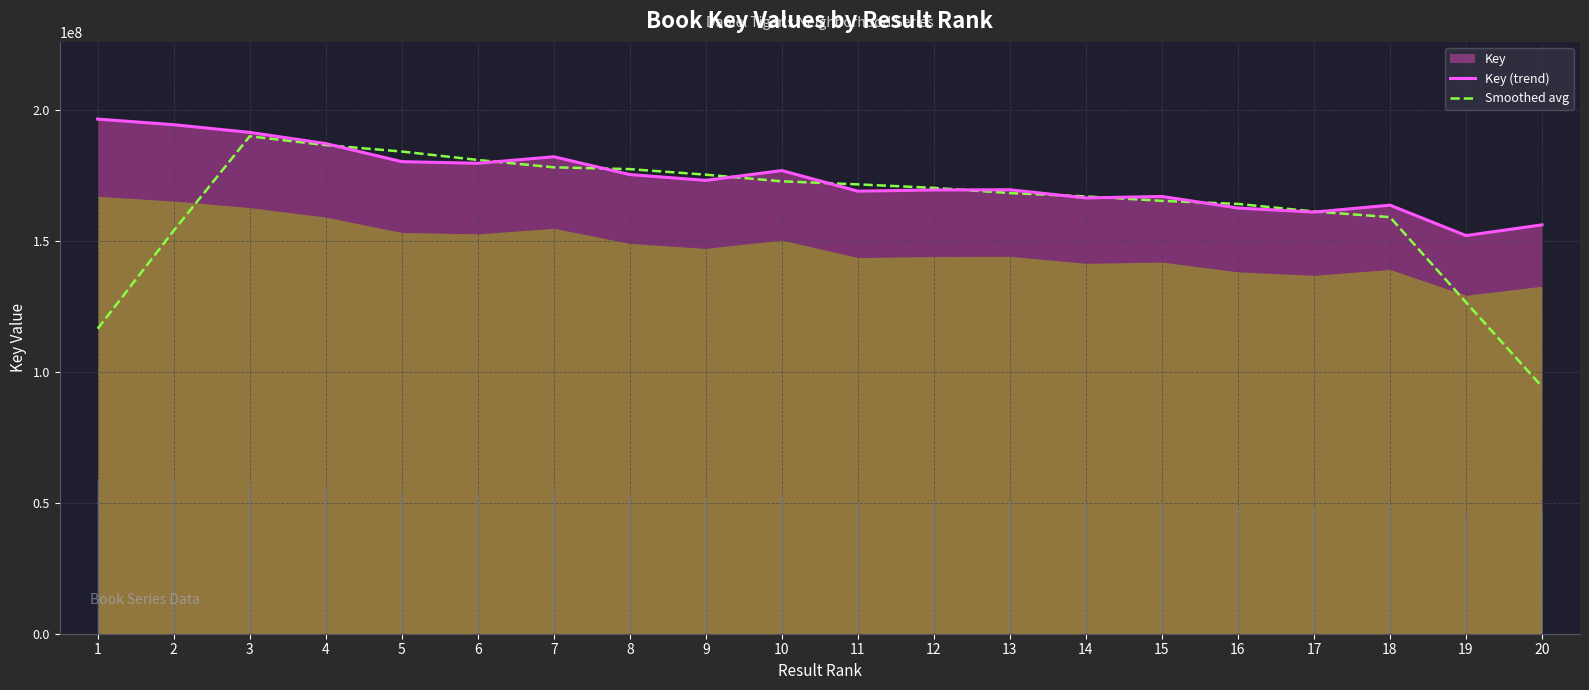

True or false: Smoothed avg has a value of 94285455.8 at 20.

True